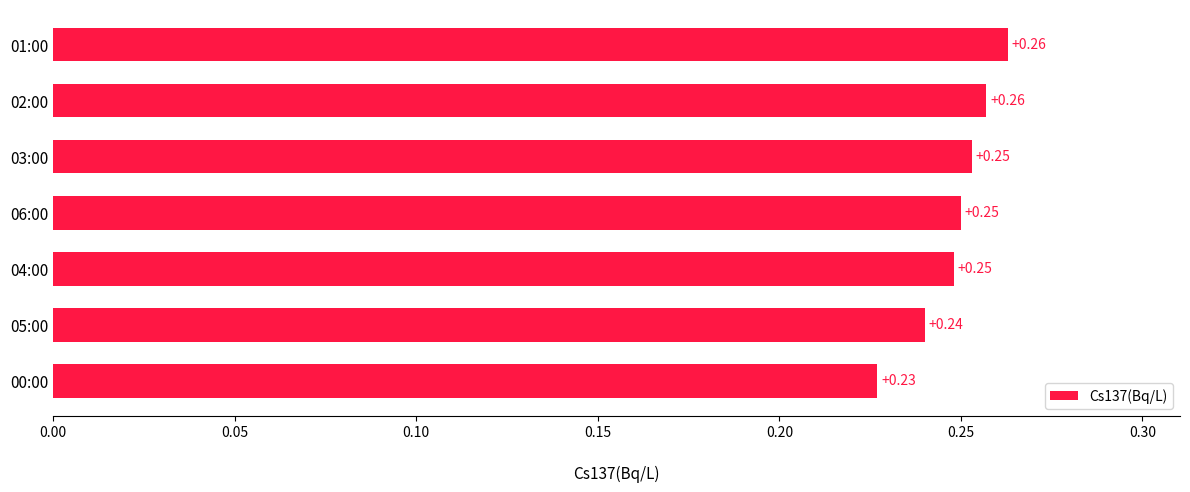

What is the sum of the values at 06:00 and 01:00?

0.5